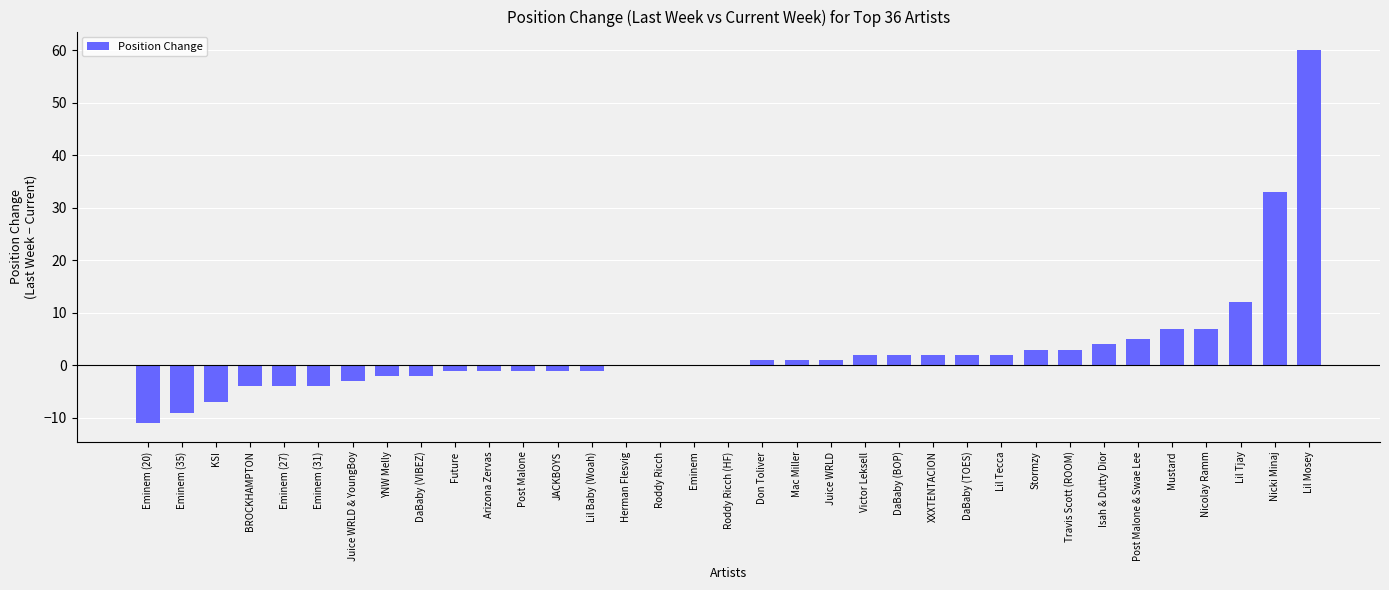

The value at Roddy Ricch is 0. True or false?

True